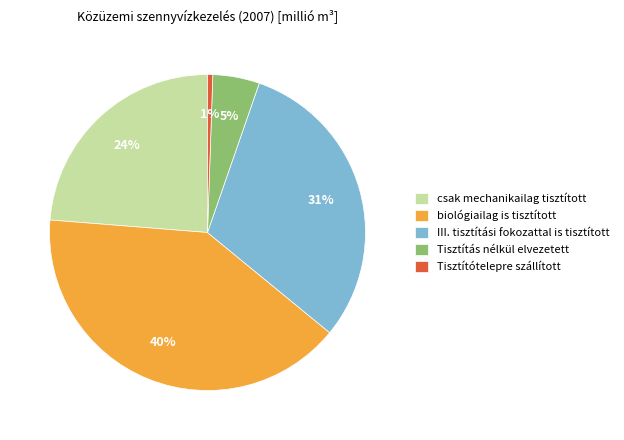

True or false: biológiailag is tisztított accounts for 25% of the total.

False